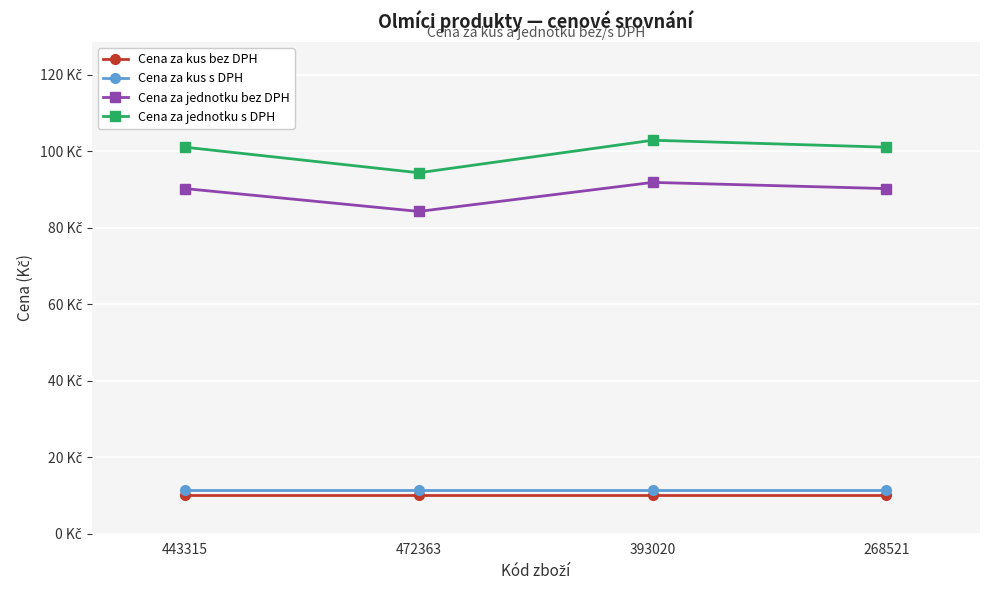

What are all the series names shown in the legend?

Cena za kus bez DPH, Cena za kus s DPH, Cena za jednotku bez DPH, Cena za jednotku s DPH